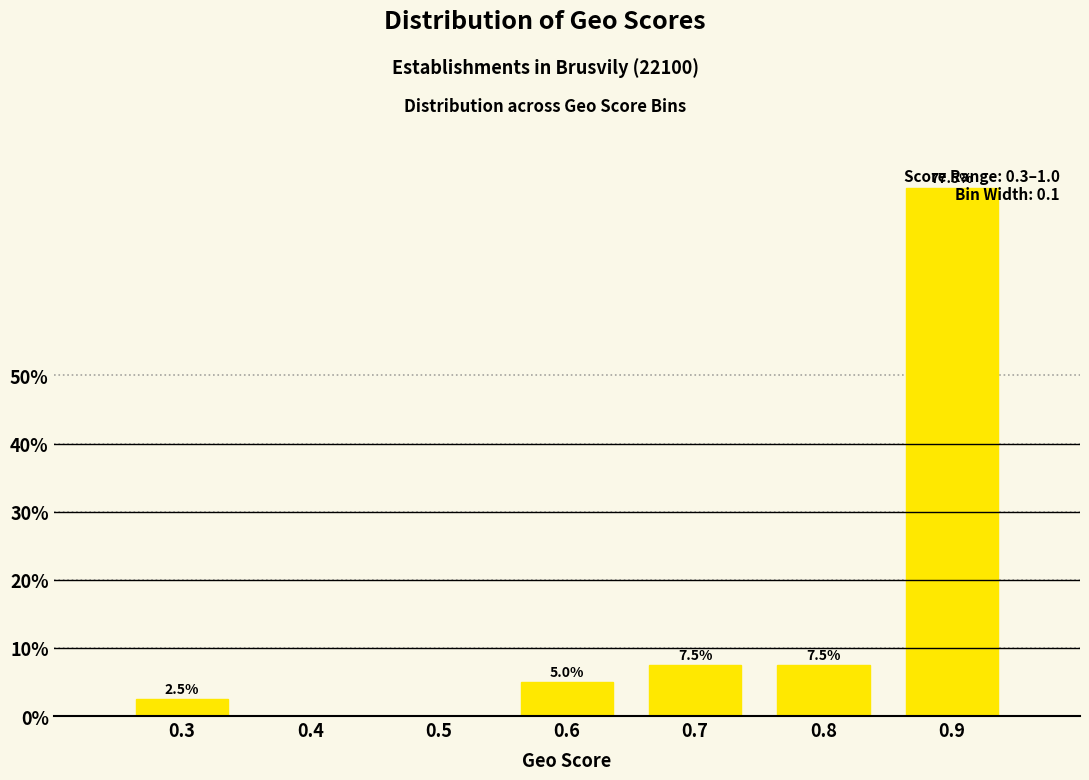

What is the approximate value at 0.7?

7.5